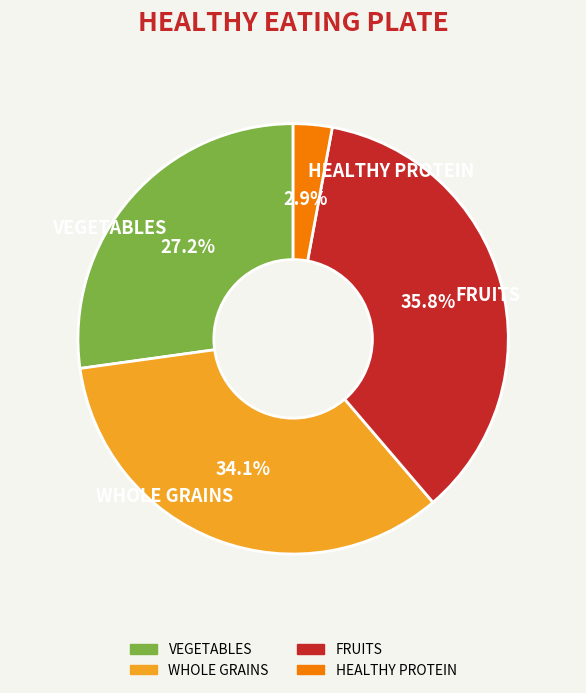

What is the ratio of the value at VEGETABLES to the value at FRUITS?

0.8